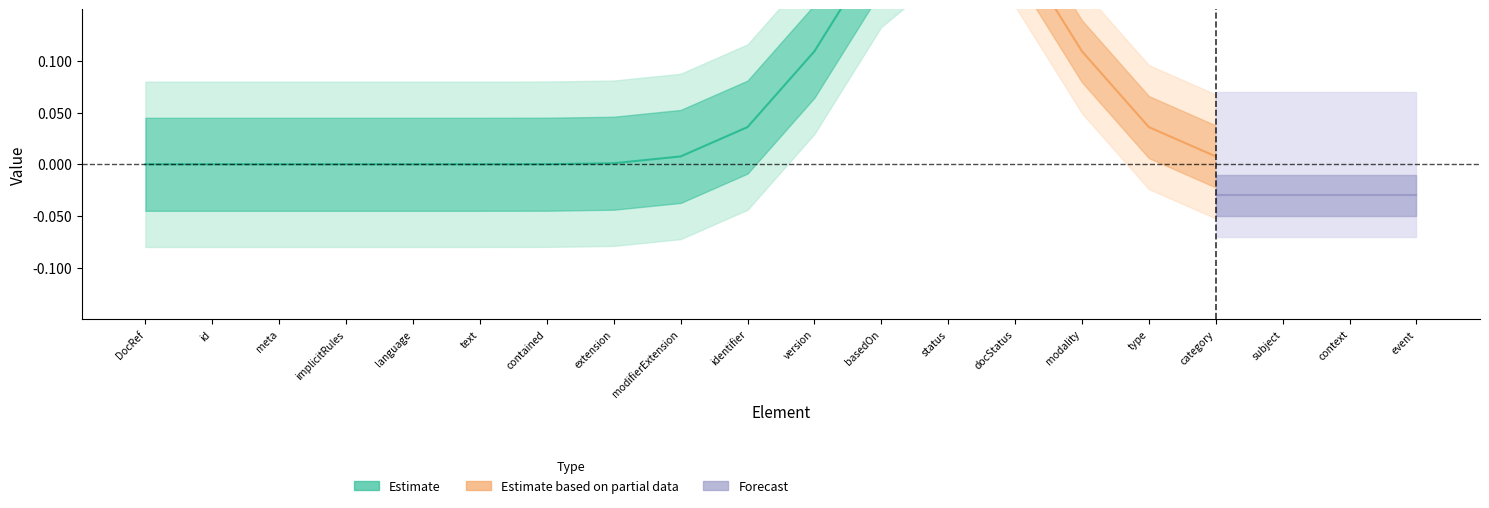

The value of Min at DocumentReference.basedOn is 1. True or false?

False